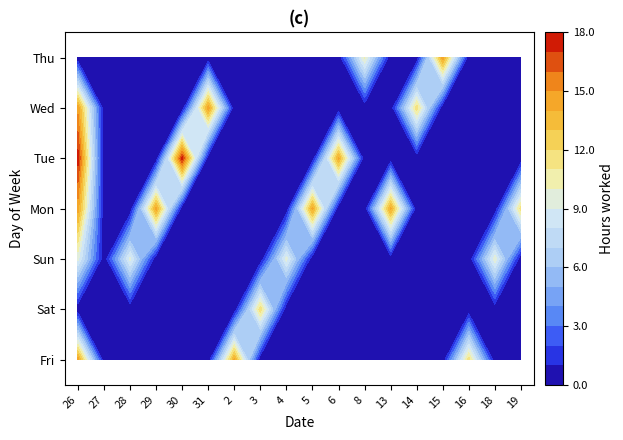

List the labels in order of 31 value, smallest first.

Fri, Sat, Sun, Mon, Tue, Thu, Wed